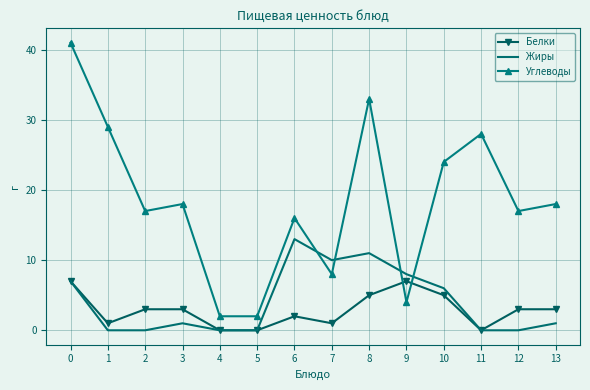

What is the difference between the second highest and minimum values in the Белки series?

7